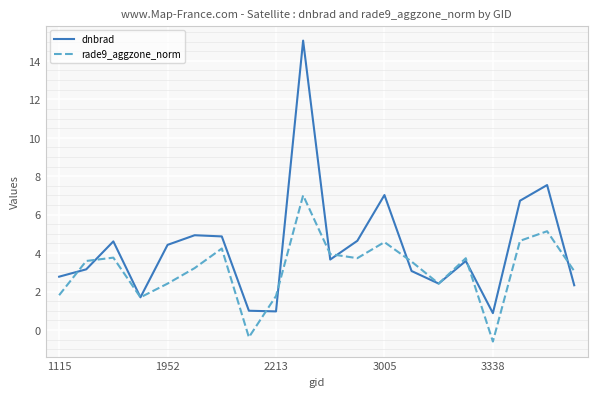

What is the smallest value displayed?

-0.6